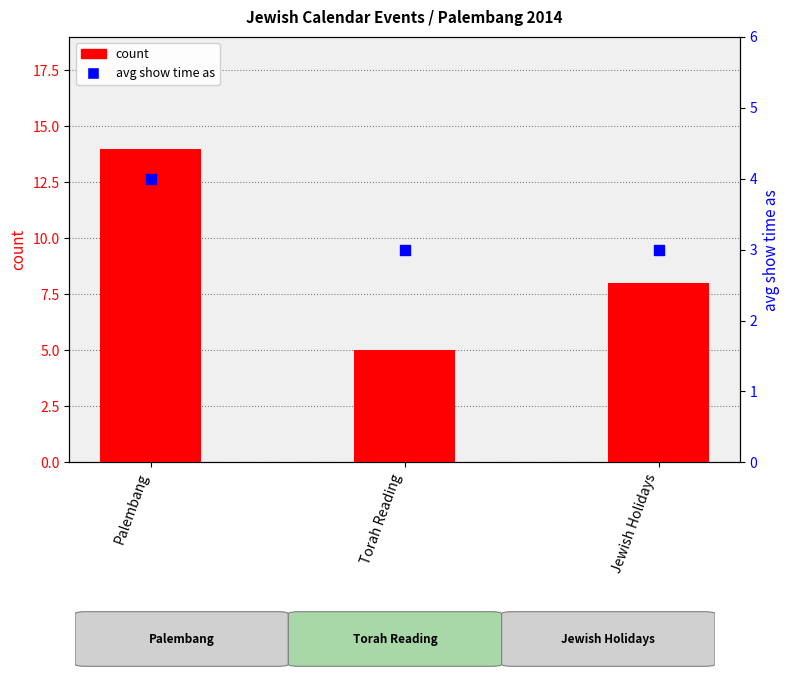

Is the value of count at Torah Reading greater than the value of avg show time as at Palembang?

Yes